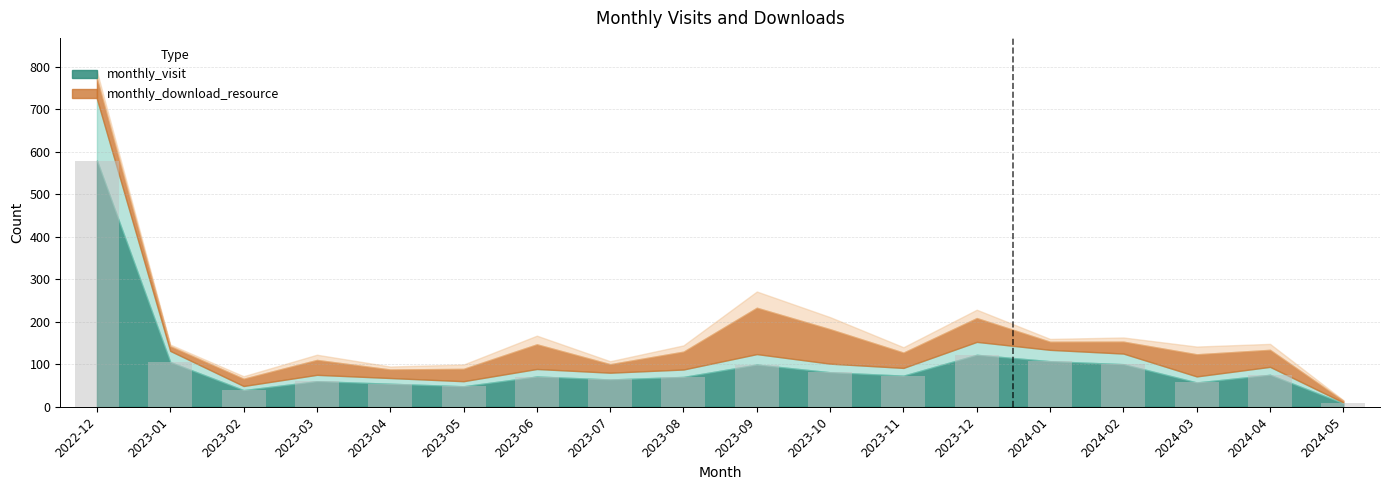

Are the bars horizontal?

No